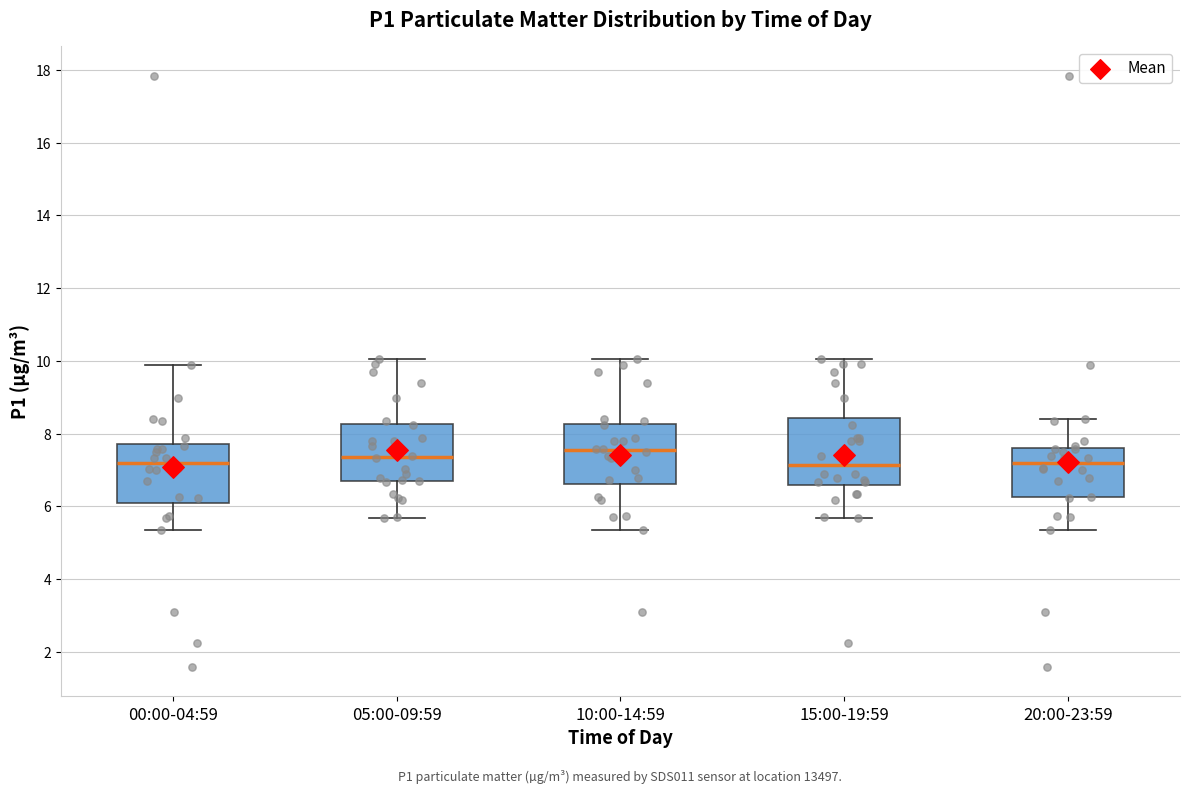

Reading left to right, read every box against the y-axis: the position of its median line, the range the box covers, and the ends of its whiskers. The values are not printed on the chart, so give them approximately, as read against the axis.

00:00-04:59: median 7.2, box 6.0 to 7.8, whiskers 5.4 to 9.8
05:00-09:59: median 7.4, box 6.6 to 8.2, whiskers 5.6 to 10.0
10:00-14:59: median 7.6, box 6.6 to 8.2, whiskers 5.4 to 10.0
15:00-19:59: median 7.2, box 6.6 to 8.4, whiskers 5.6 to 10.0
20:00-23:59: median 7.2, box 6.2 to 7.6, whiskers 5.4 to 8.4